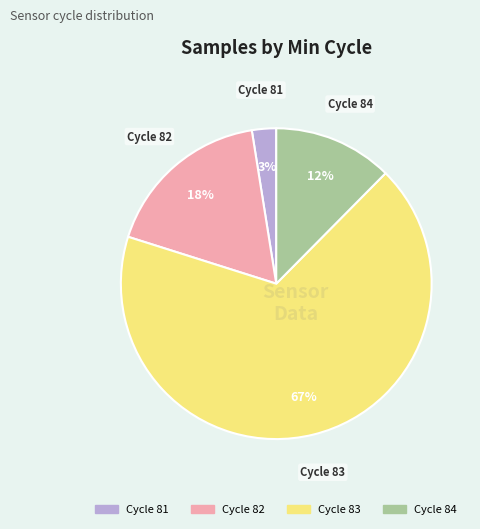

To the nearest percent, what is the average slice percentage?

25%